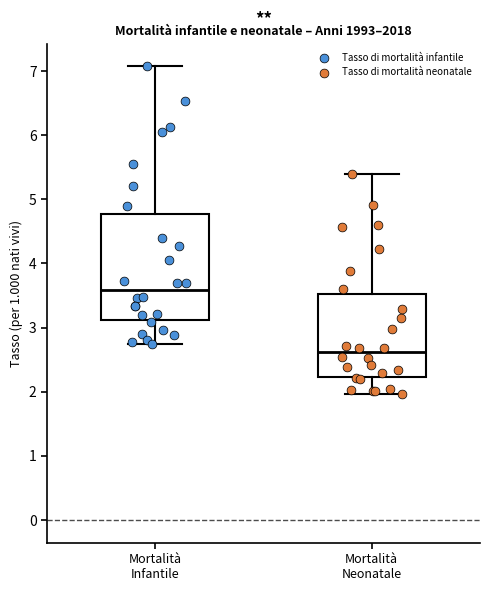

Which box has the lowest median line?

Mortalità Neonatale